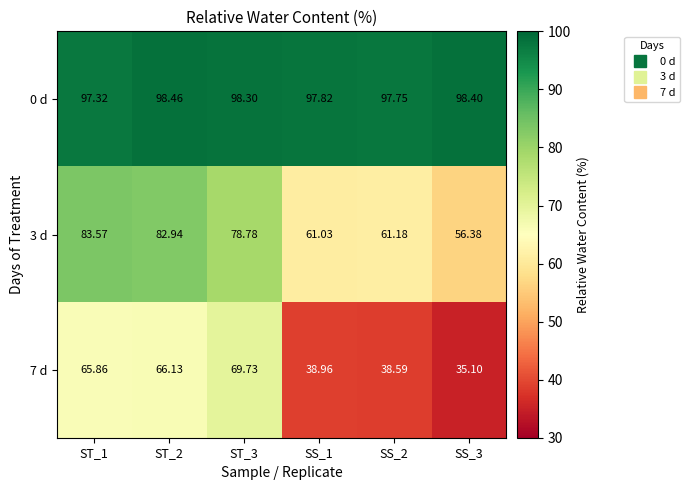

Is the value of 7 d at ST_1 greater than the value of 0 d at SS_1?

No